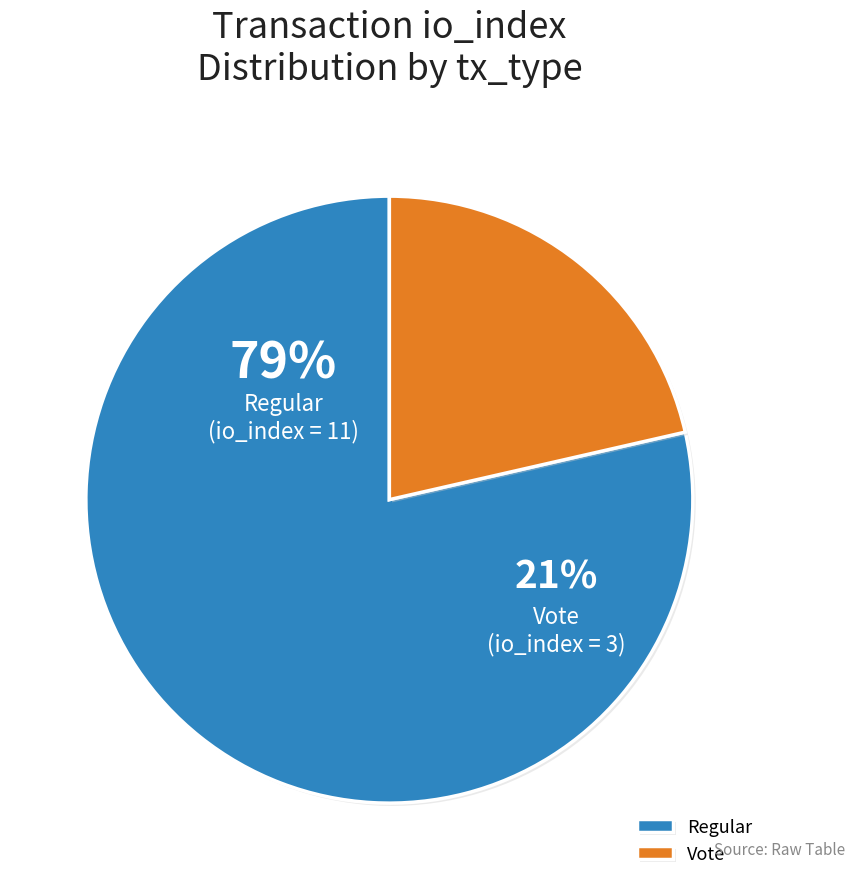

To the nearest percent, what is the average slice percentage?

50%